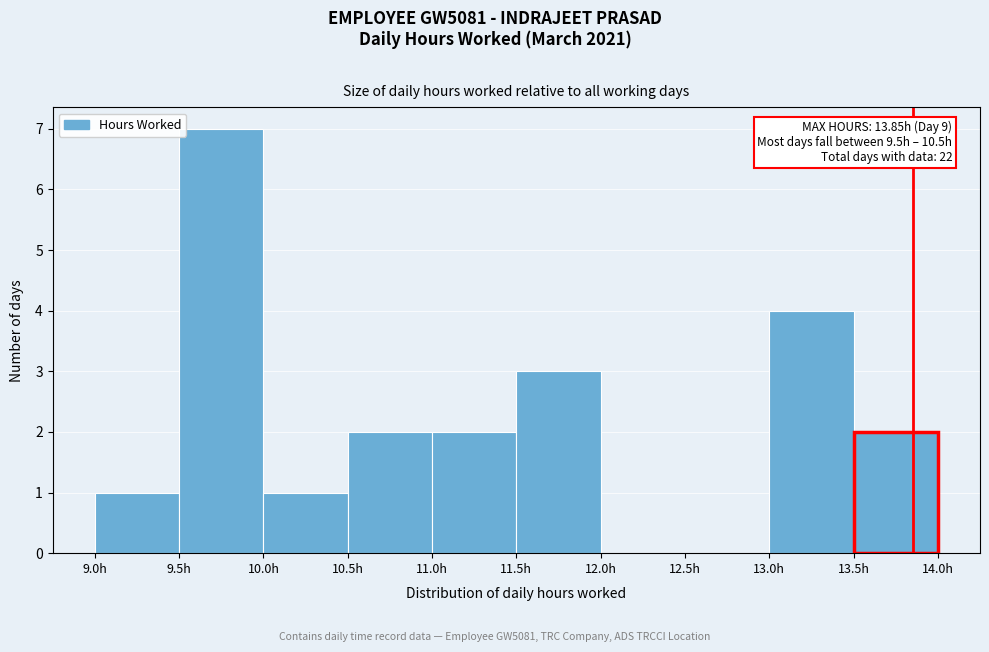

Which range on the x-axis has the tallest bar?

9.5 to 10.0